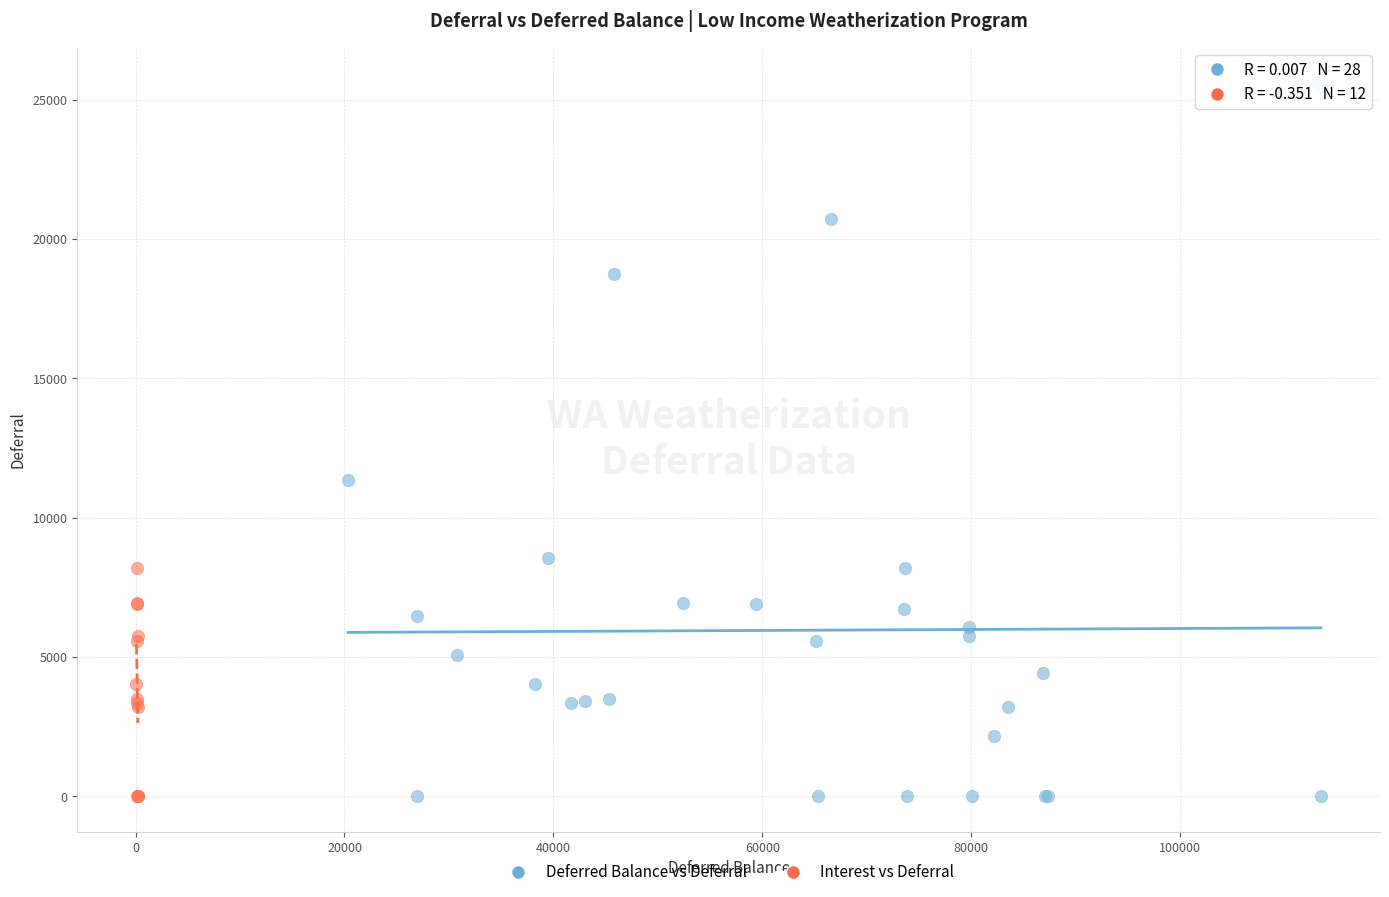

Which series has the largest Y range (max minus min)?

Deferred Balance vs Deferral